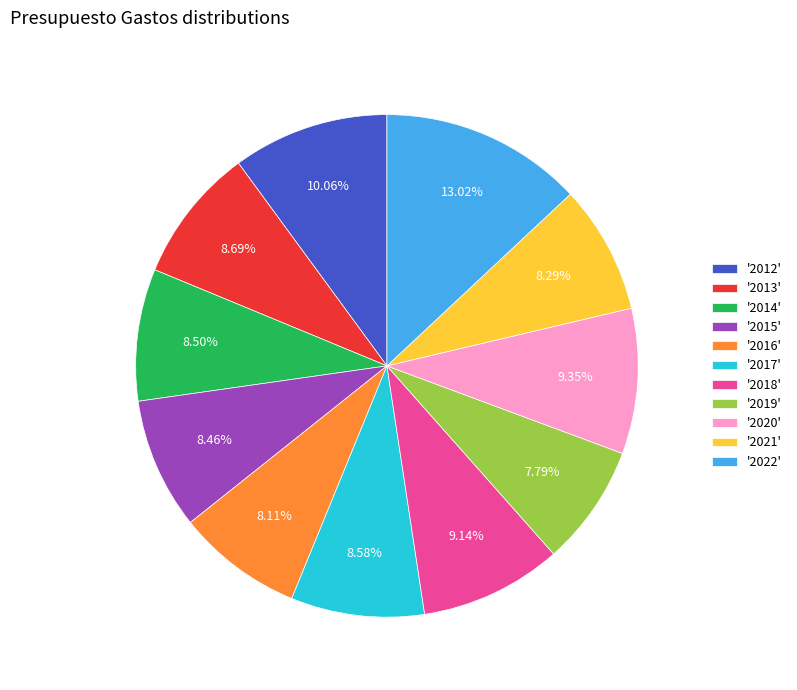

Between '2022' and '2015', which is larger?

'2022'